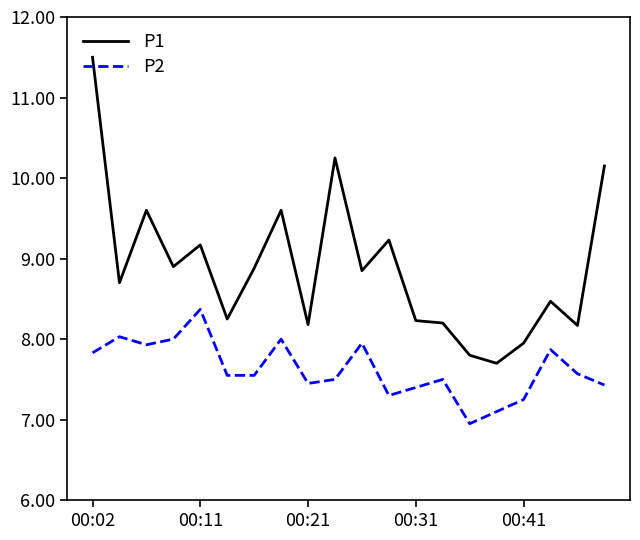

True or false: P1 has more than 0 interior local peaks.

True